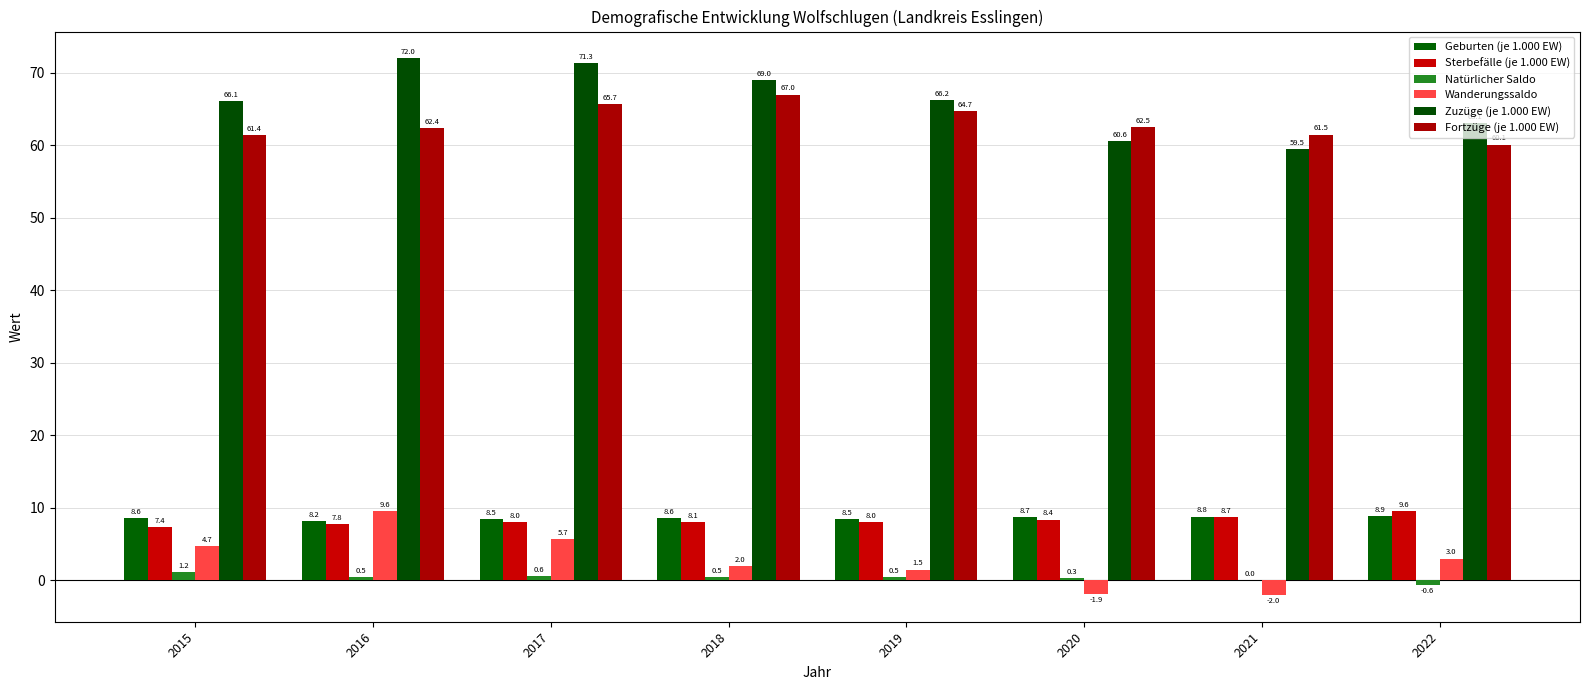

Which series has the largest total across all categories?

Zuzüge (je 1.000 EW)